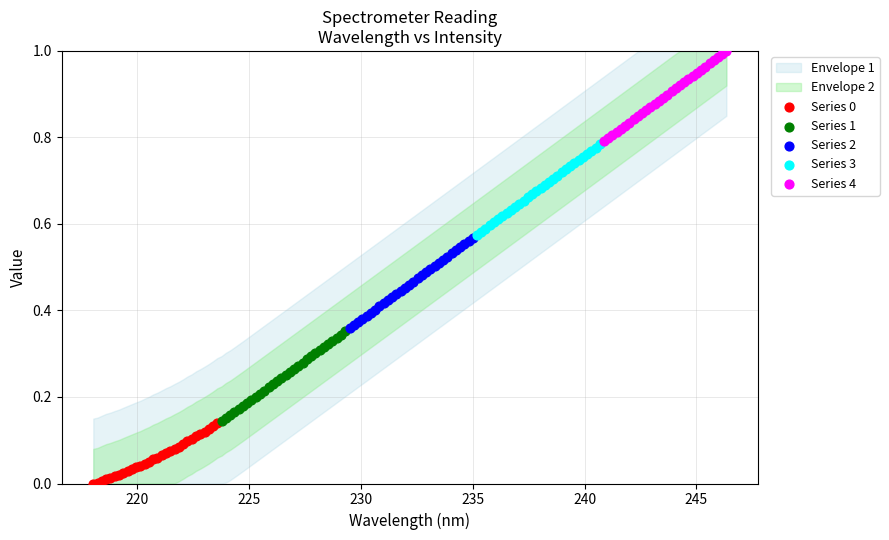

Which series reaches the maximum Y coordinate?

Series 4